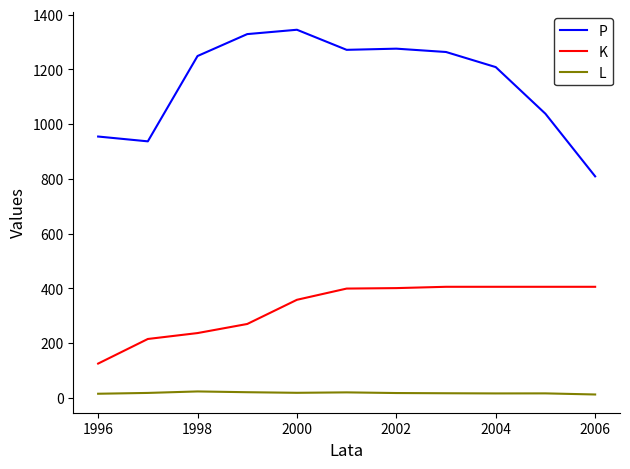

True or false: P and L cross at least once.

False